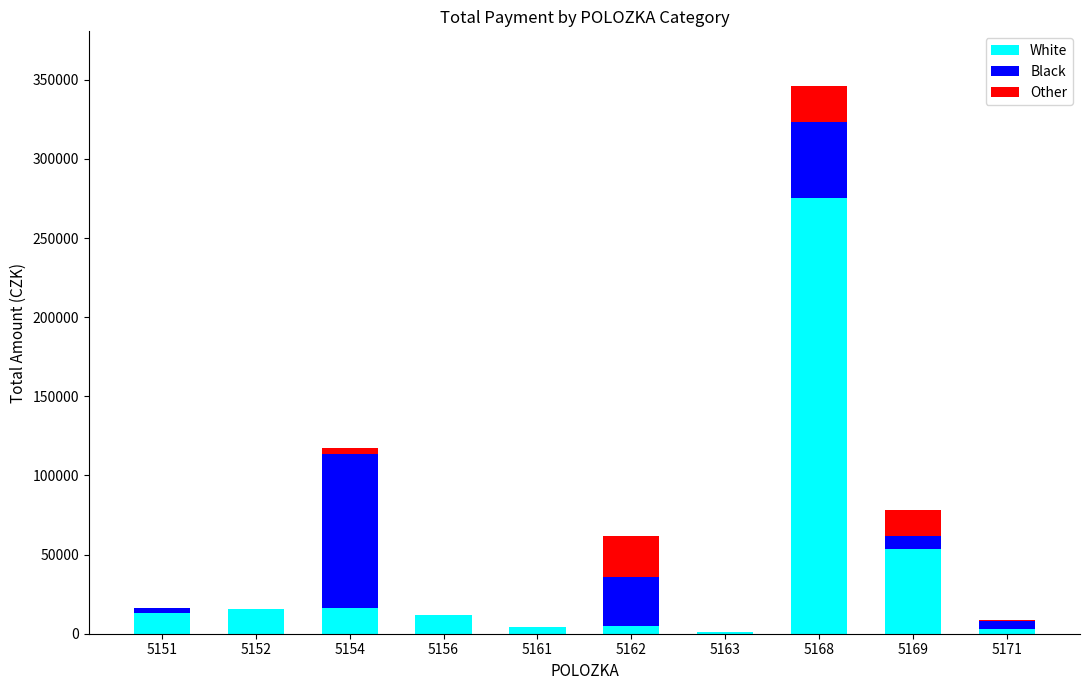

What is the highest value of the White series?

275517.0